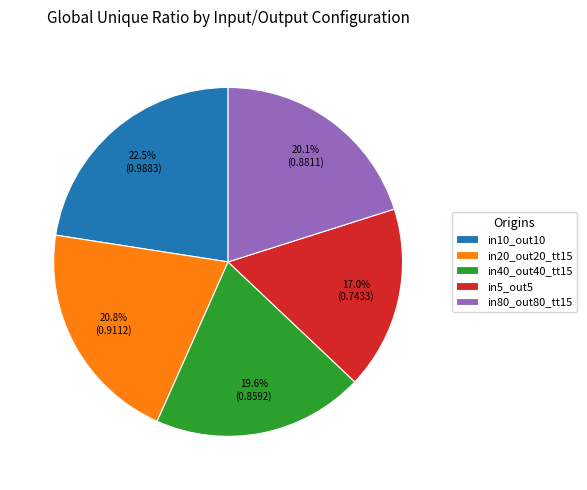

To the nearest percent, what is the combined percentage of in40_out40_tt15 and in10_out10?

42%